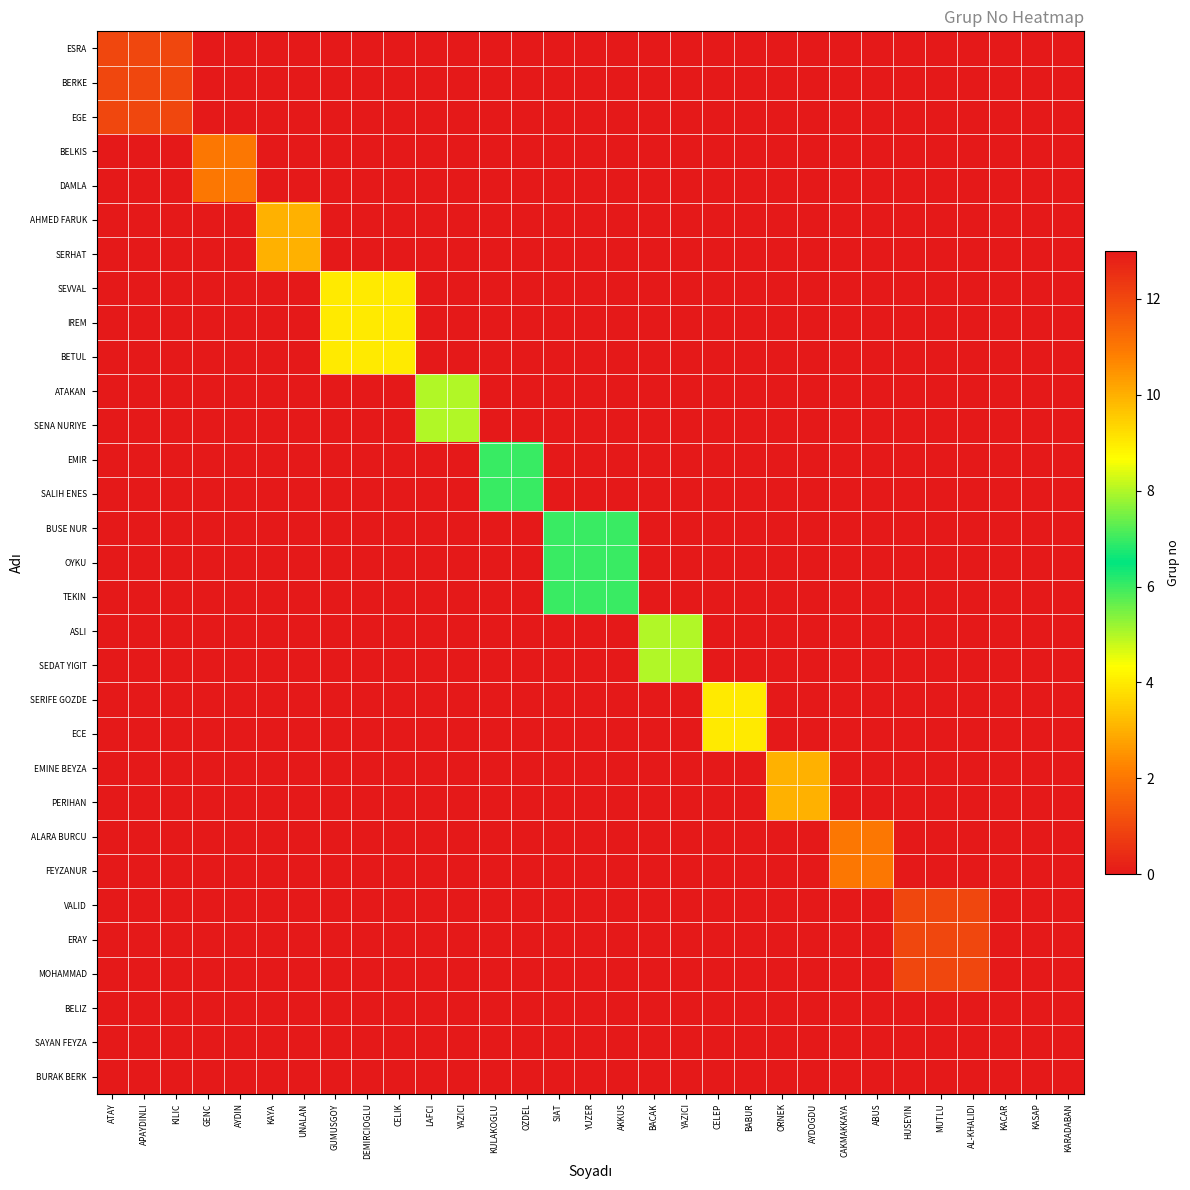

Which category has the highest value across all series?

KACAR